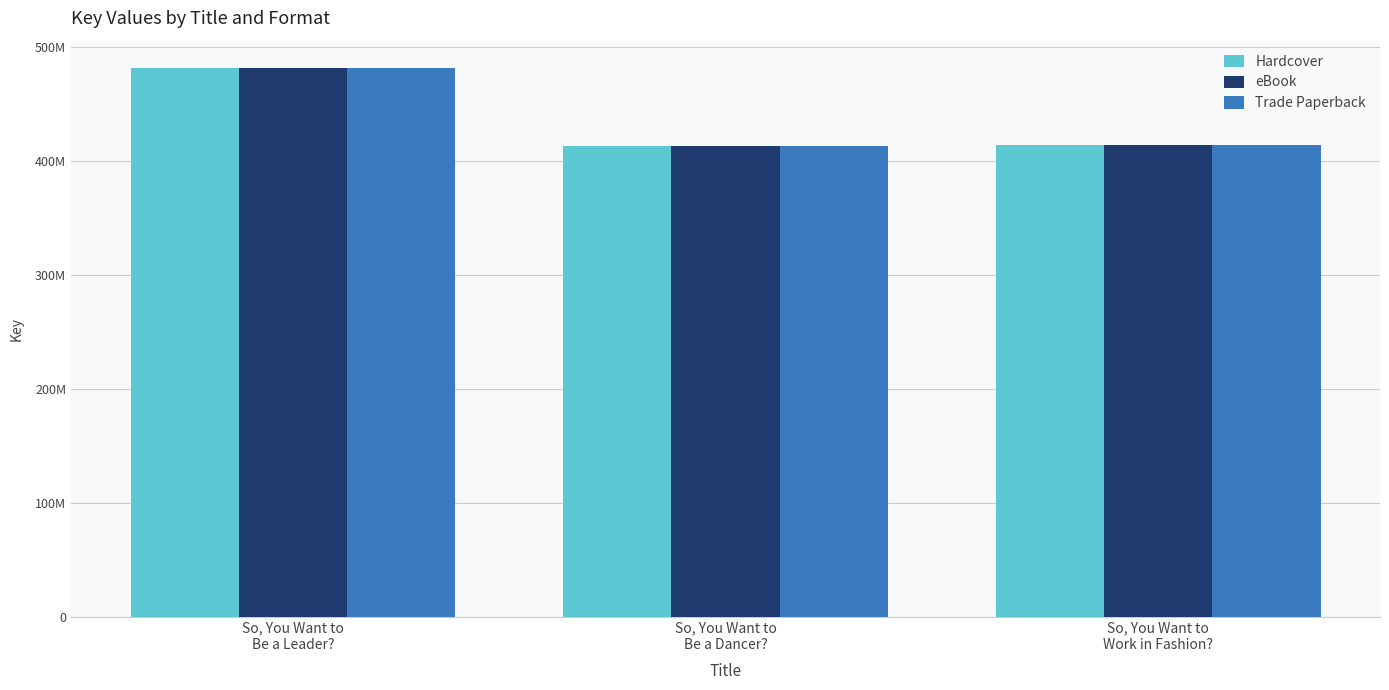

At which label does Hardcover reach its peak?

So, You Want to
Be a Leader?